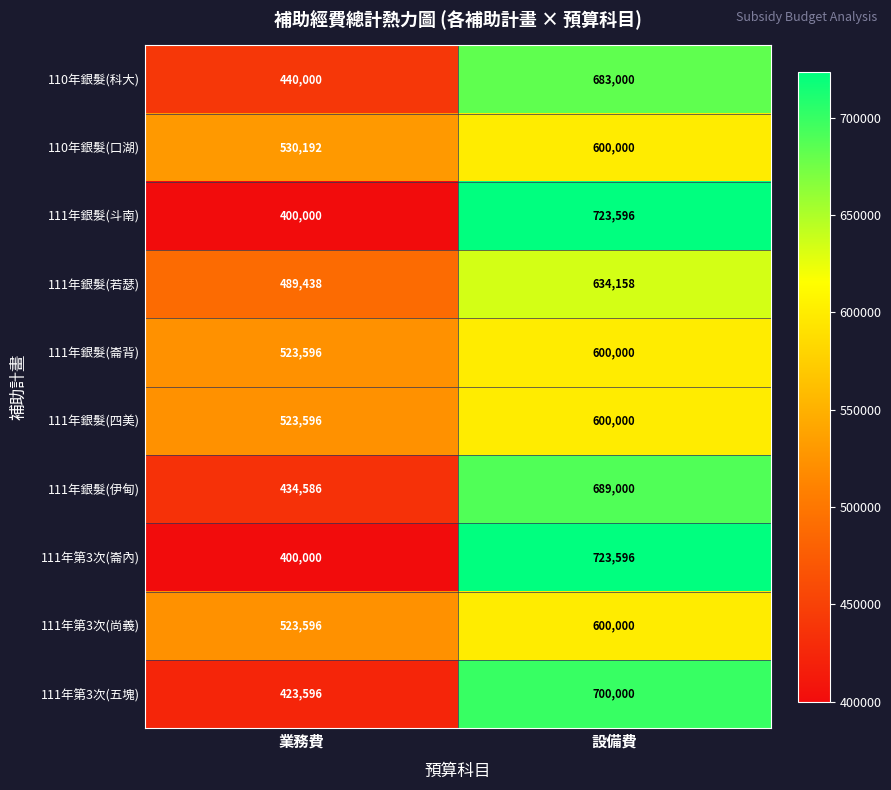

The 111年銀髮(伊甸) series shows 307141 at 設備費. True or false?

False